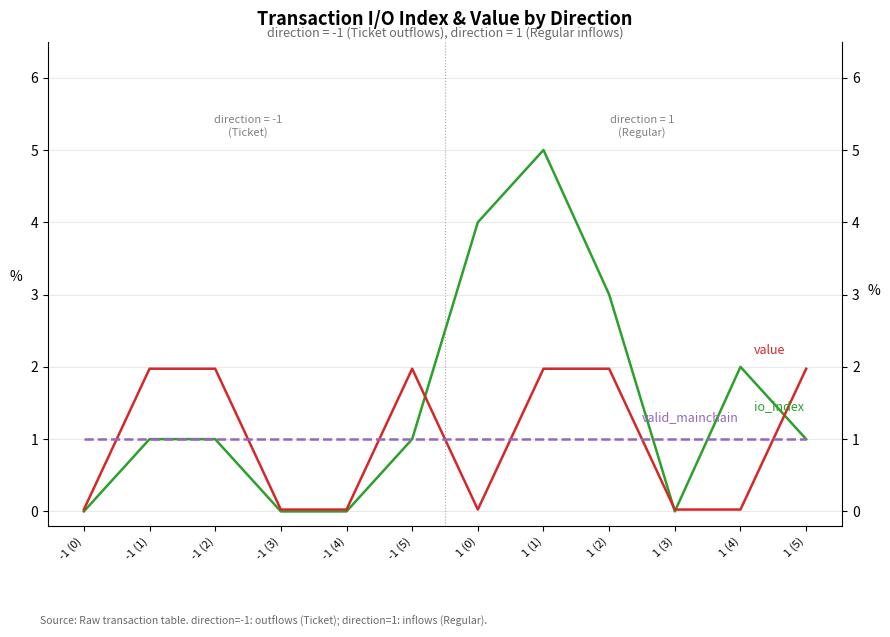

What is the label of the 12th point from the right?

-1 (0)